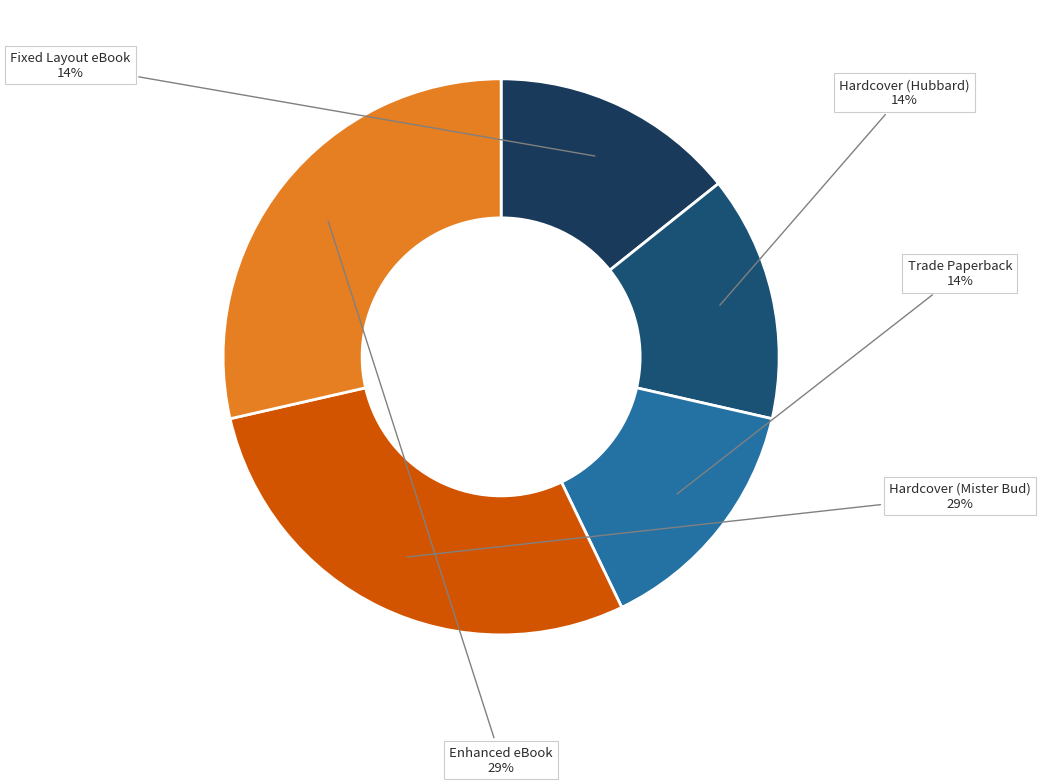

Count the number of slices in the pie.

5